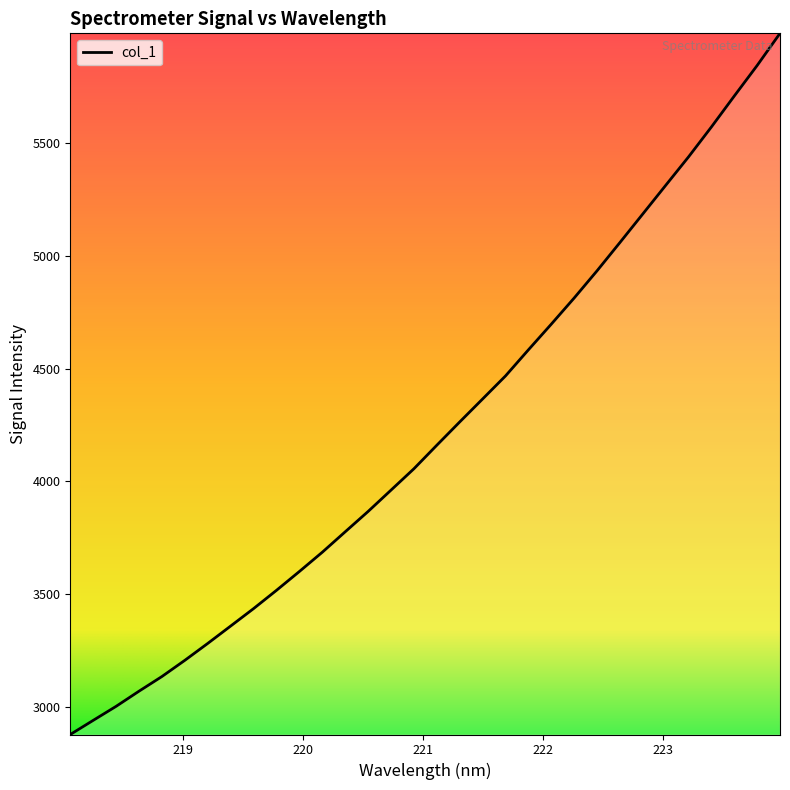

What is the minimum value shown in the chart?

2876.5